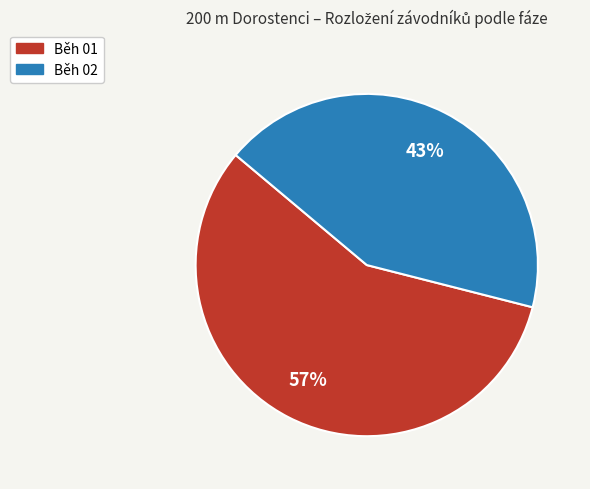

To the nearest percent, what is the combined percentage of Běh 02 and Běh 01?

100%